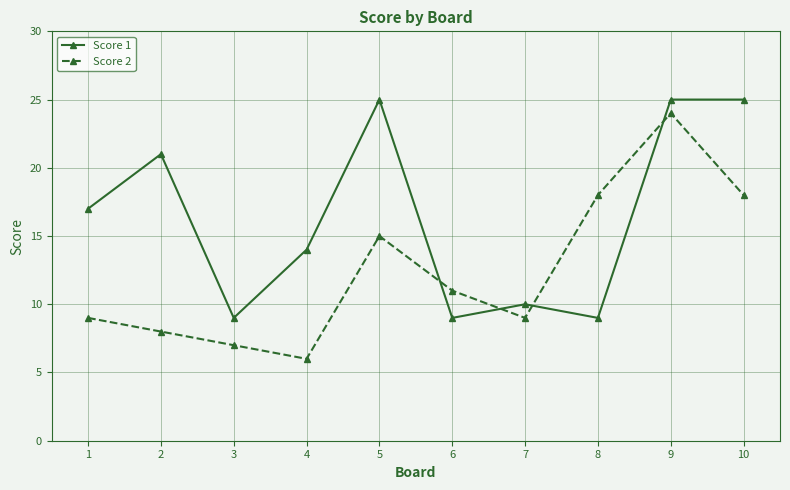

Which series changed the most between 8 and 9?

Score 1